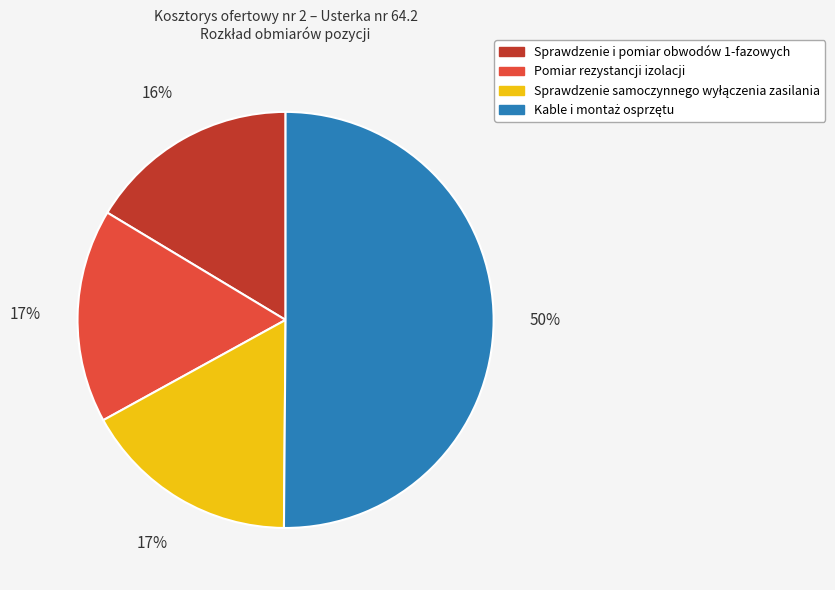

Is it true that Pomiar rezystancji izolacji is 17% of the pie?

True